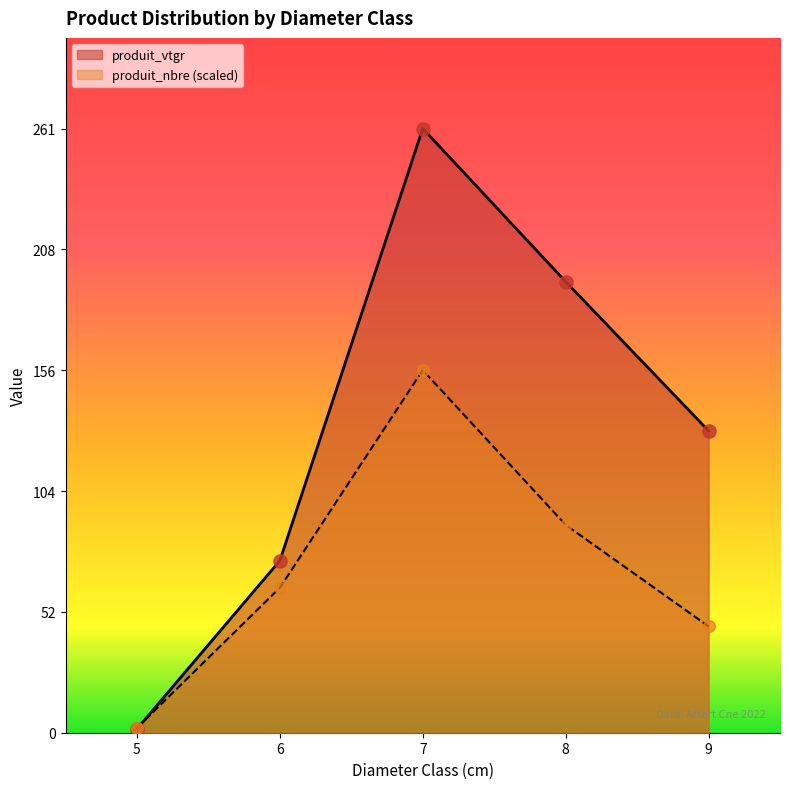

Which series has the widest spread of Y values?

produit_vtgr